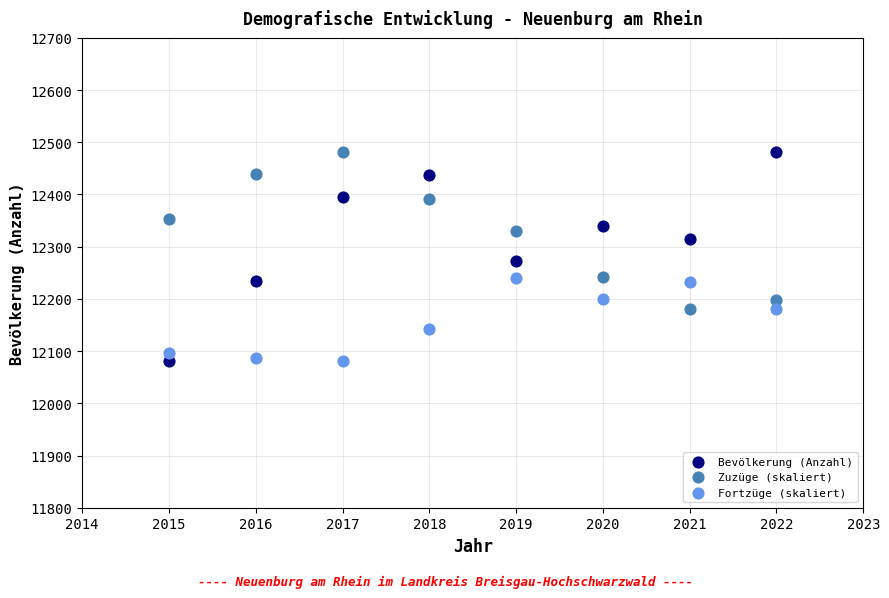

What is the X range (max minus min) for the scatter plot?

7.0